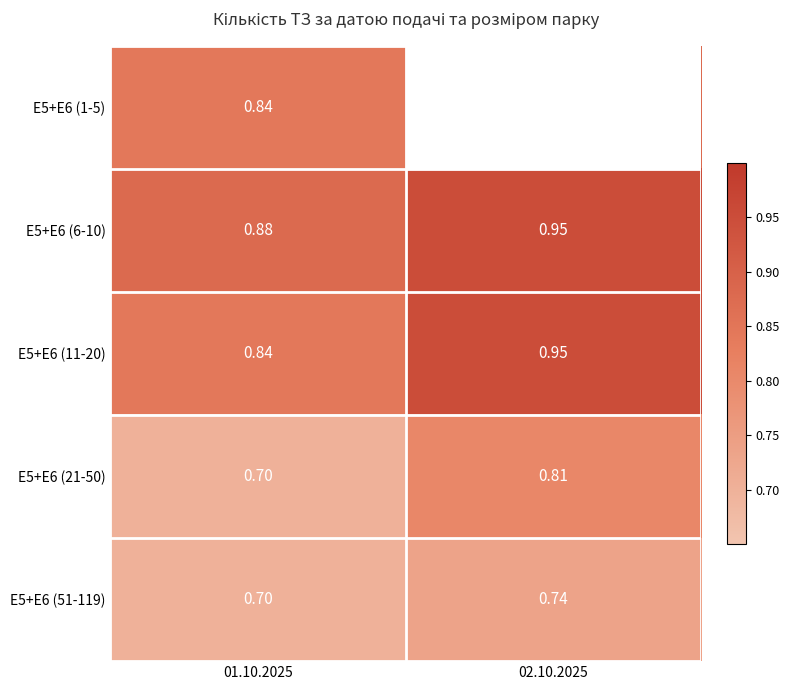

Is the value of E5+E6 (21-50) at 01.10.2025 greater than the value of E5+E6 (1-5) at 01.10.2025?

No